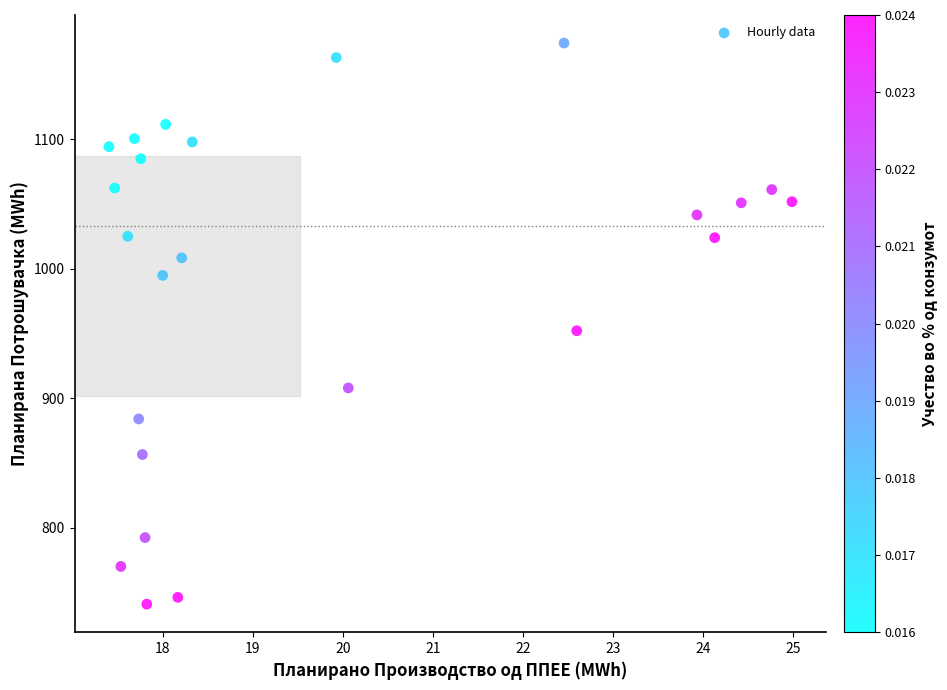

What is the range of X values (max minus min)?

7.6